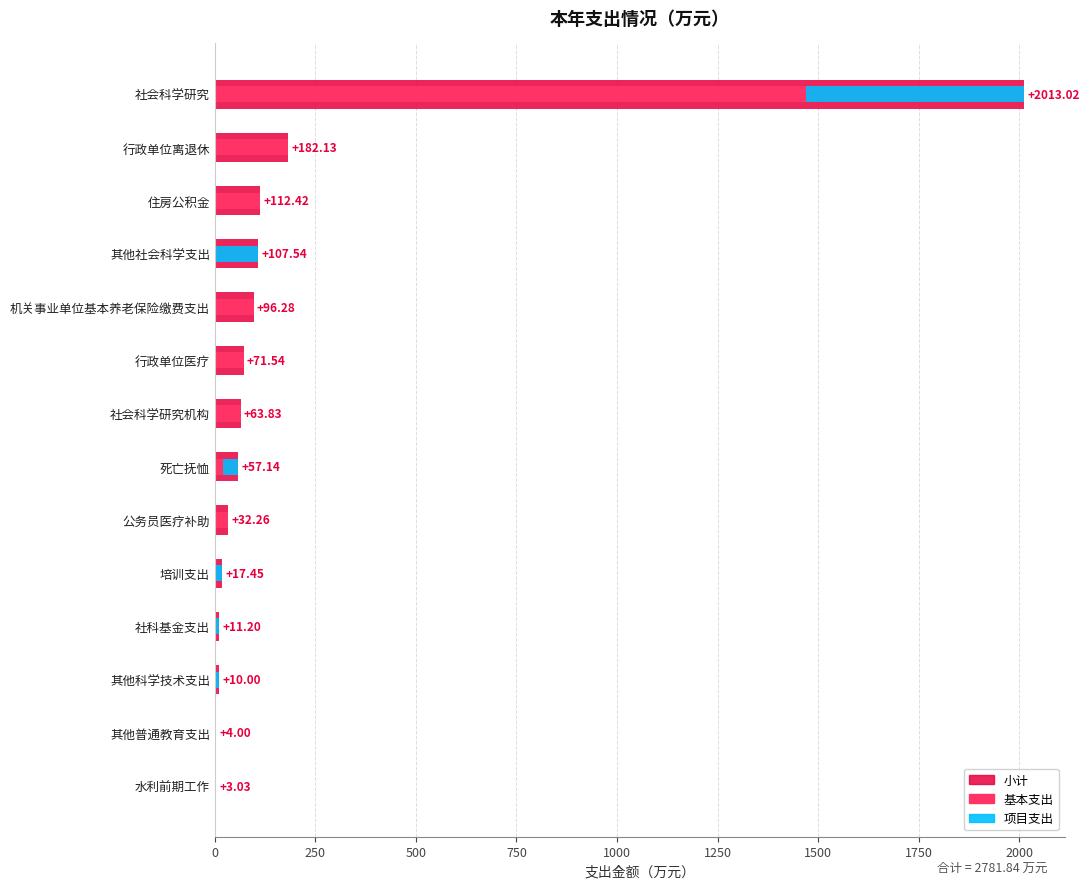

What are all the series names shown in the legend?

小计, 基本支出, 项目支出